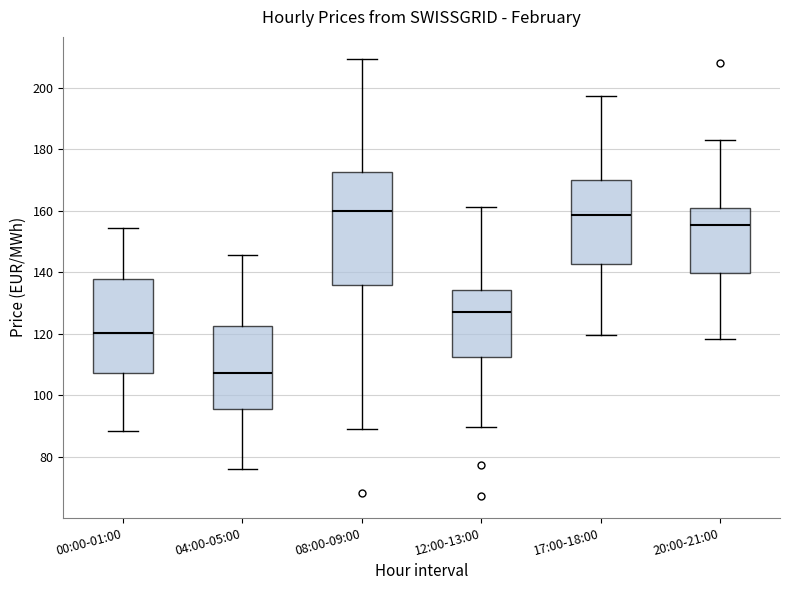

Reading left to right, transcribe this box plot: for each box, give where its median line is, the range the box spans, and where its two whiskers end, as read against the y-axis. The values are not printed on the chart, so give them approximately, as read against the axis.

00:00-01:00: median 120, box 108 to 138, whiskers 88 to 154
04:00-05:00: median 108, box 96 to 122, whiskers 76 to 146
08:00-09:00: median 160, box 136 to 172, whiskers 90 to 210
12:00-13:00: median 126, box 112 to 134, whiskers 90 to 162
17:00-18:00: median 158, box 142 to 170, whiskers 120 to 198
20:00-21:00: median 156, box 140 to 162, whiskers 118 to 182